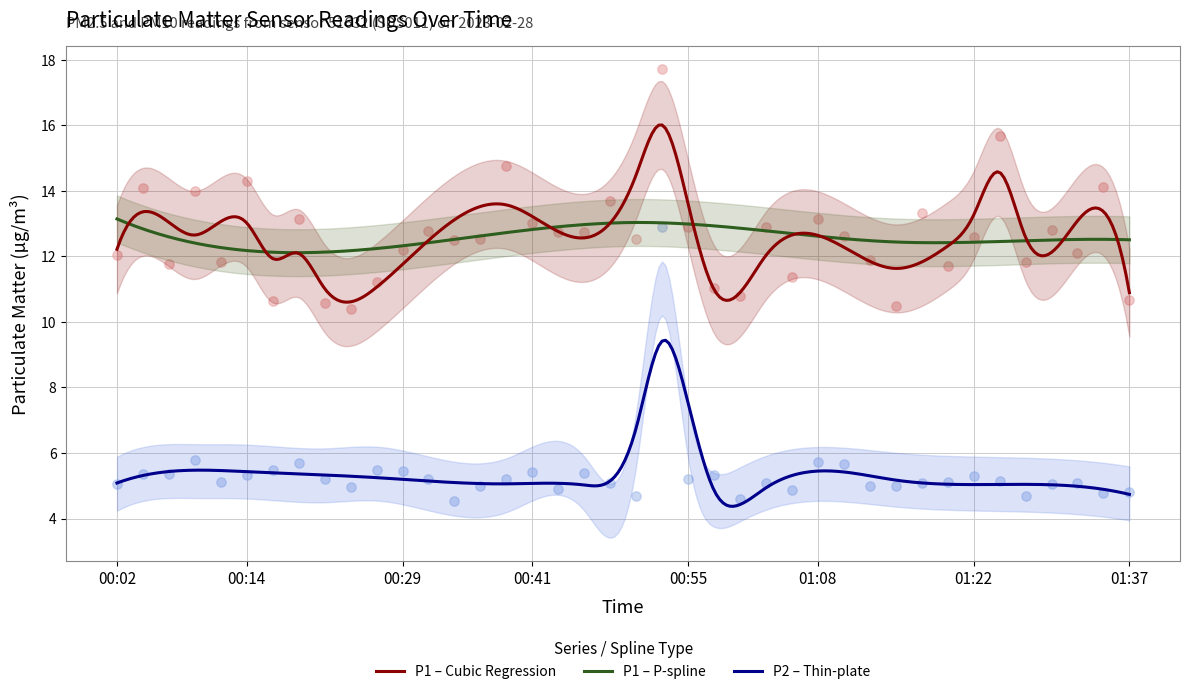

What is the highest value of the P2 – Thin-plate series?

9.4